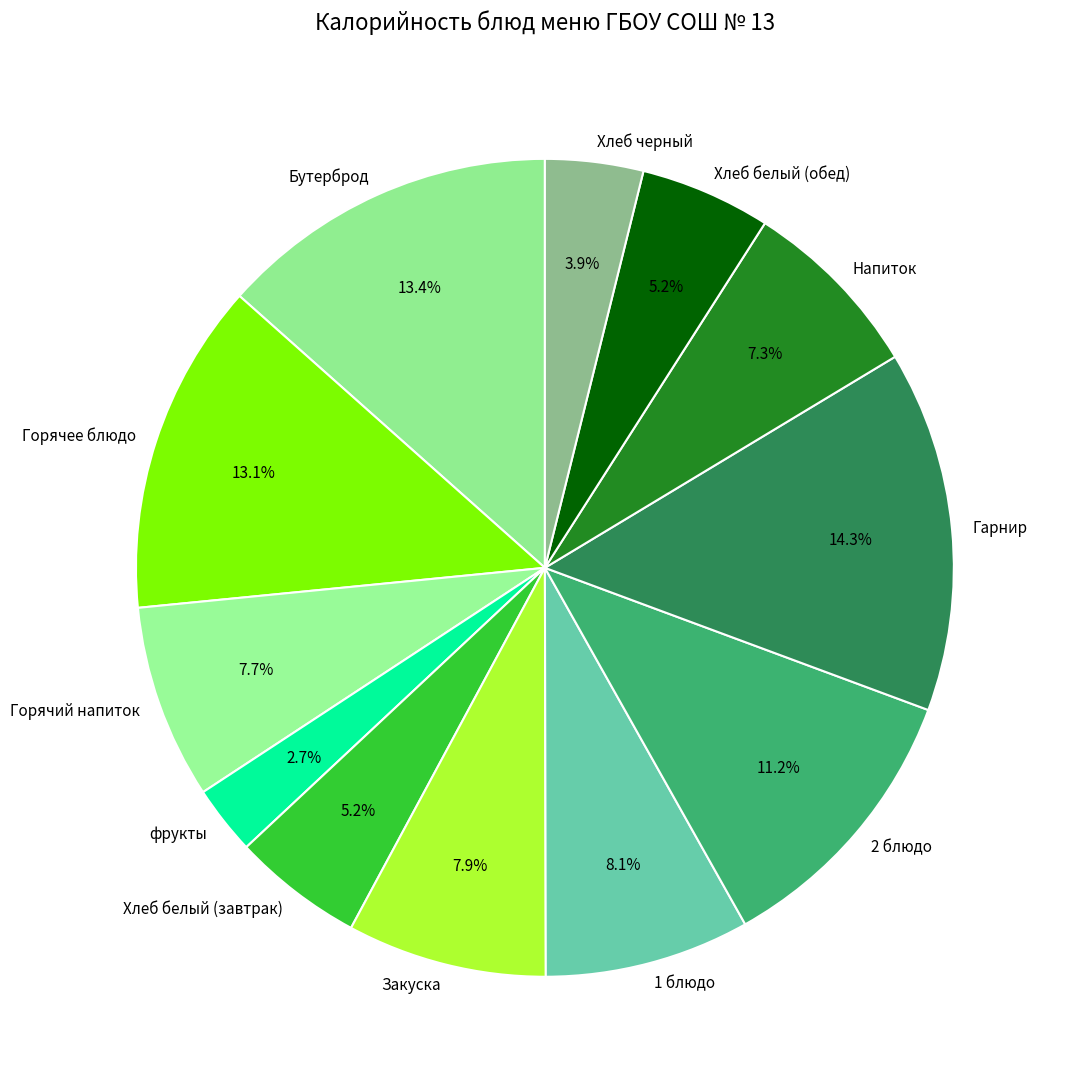

What is the smallest slice in the pie chart?

фрукты